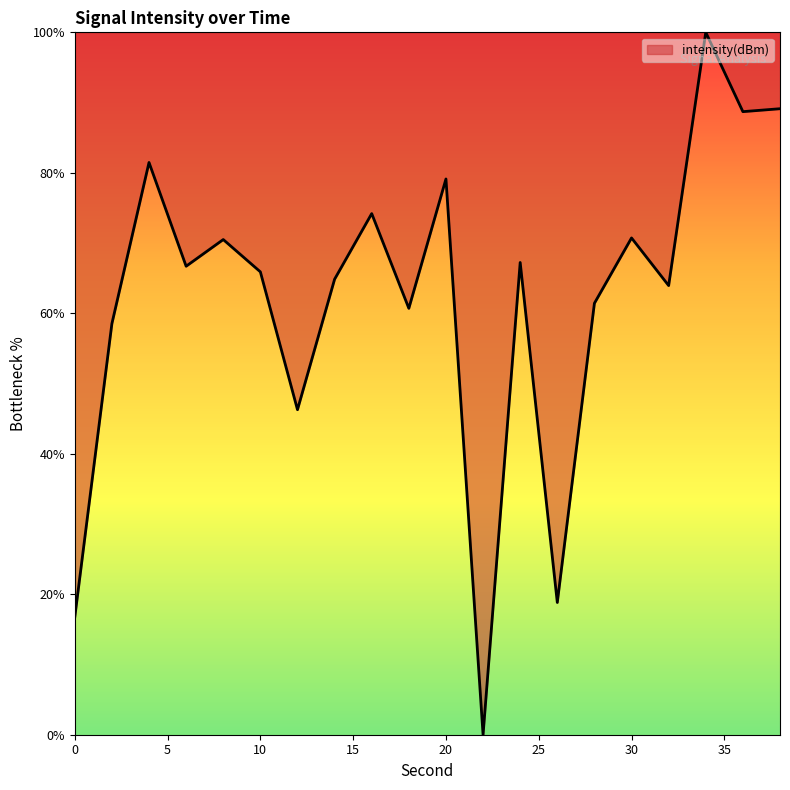

Does the chart have visible grid lines?

No